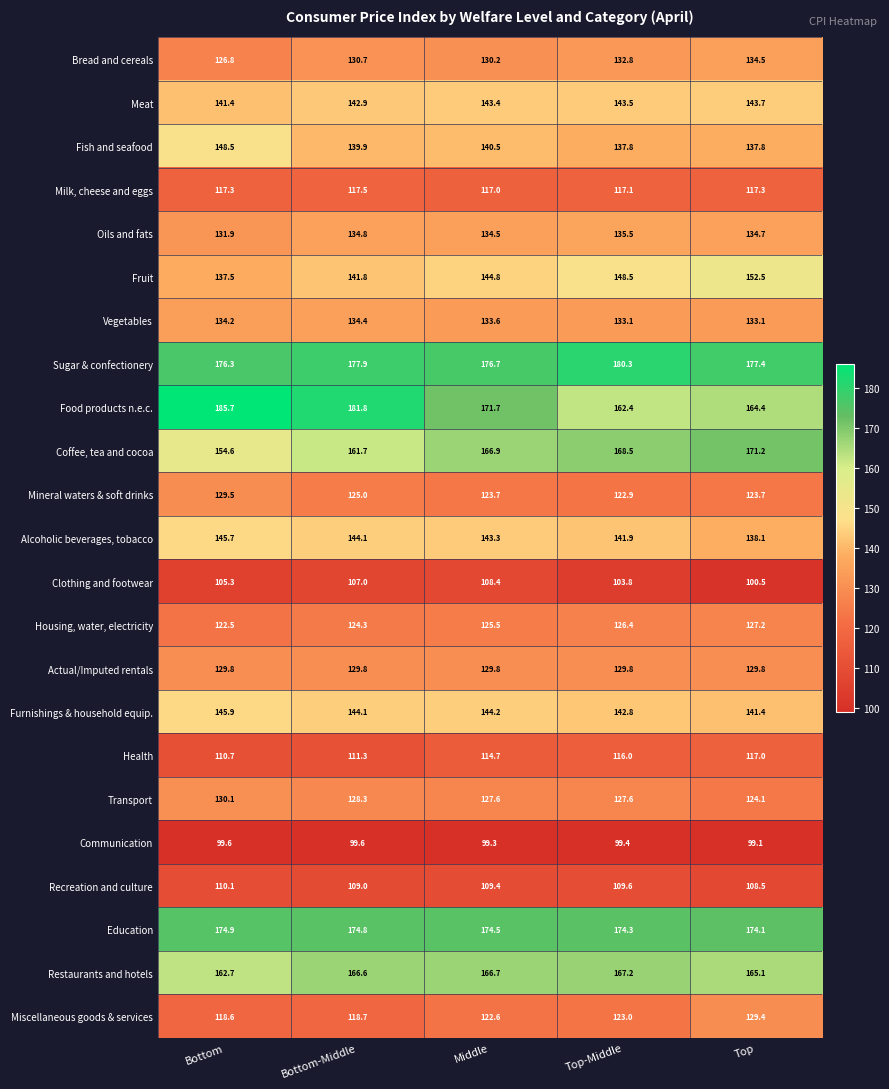

True or false: Miscellaneous goods & services has a value of 36.9 at Top-Middle.

False